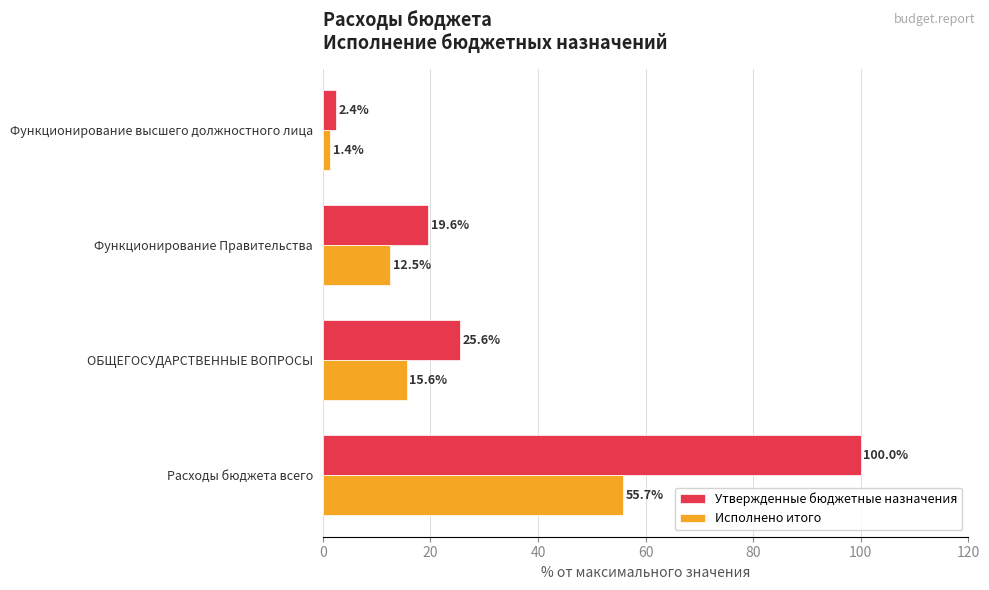

How many data points does each series have?

4